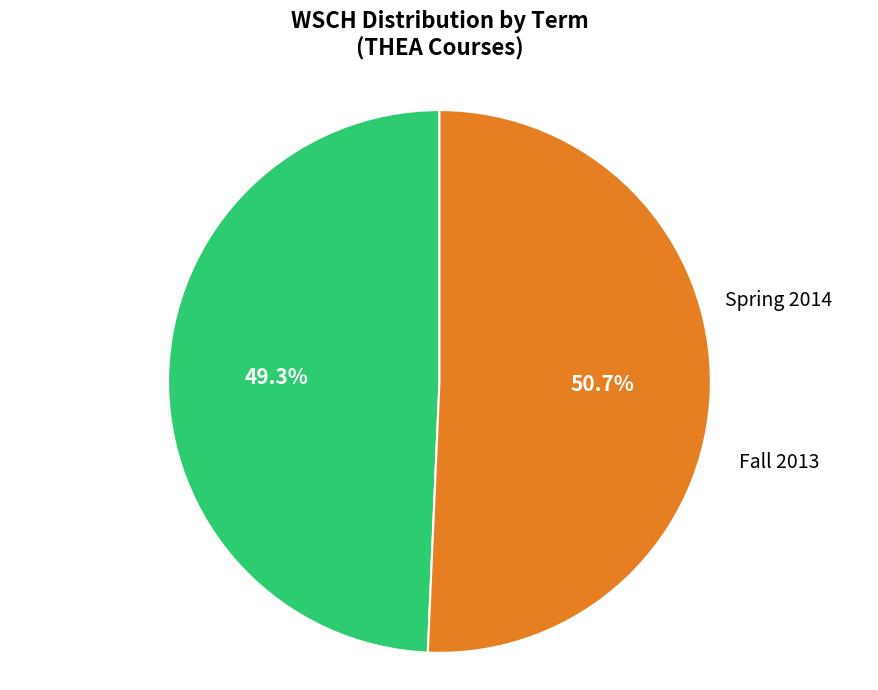

To the nearest percent, what percentage of the pie is Fall 2013?

51%